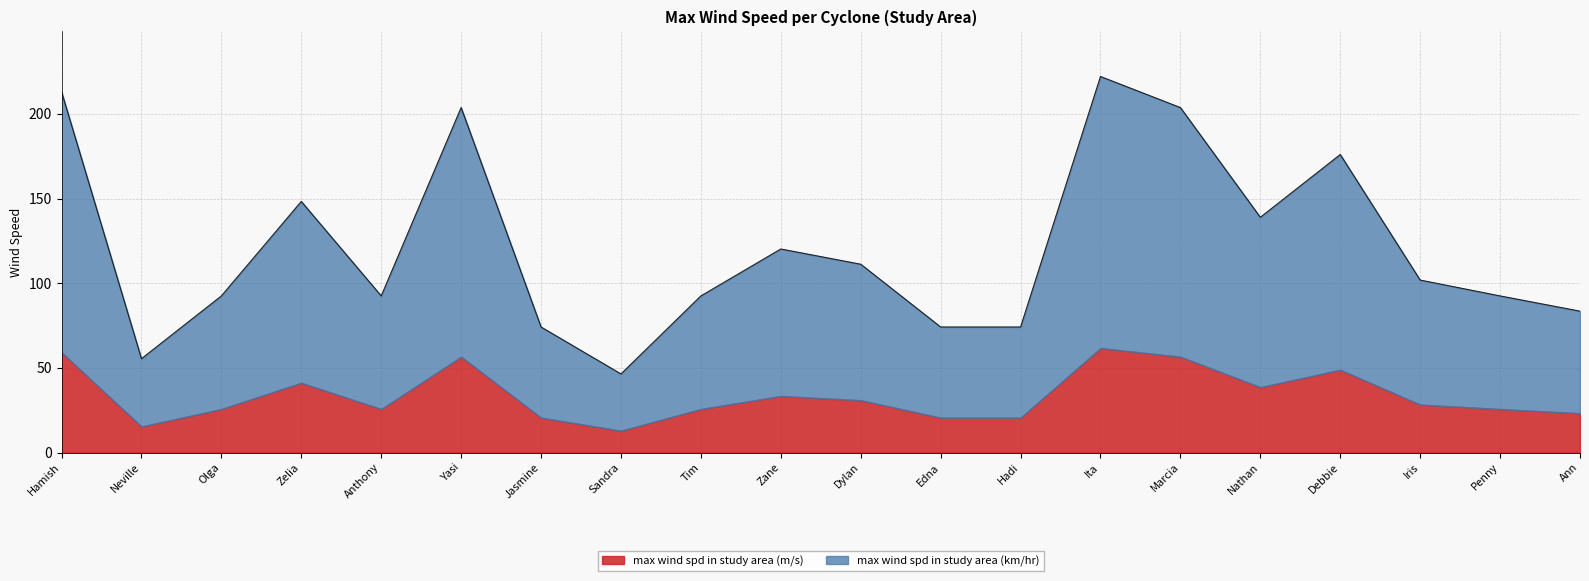

Reading left to right, transcribe all the data shown in this chart.

213.1	55.4	92.5	148.3	92.5	203.8	74.2	46.4	92.5	120.2	111.2	74.2	74.2	222.1	203.8	139.0	176.0	101.9	92.5	83.5